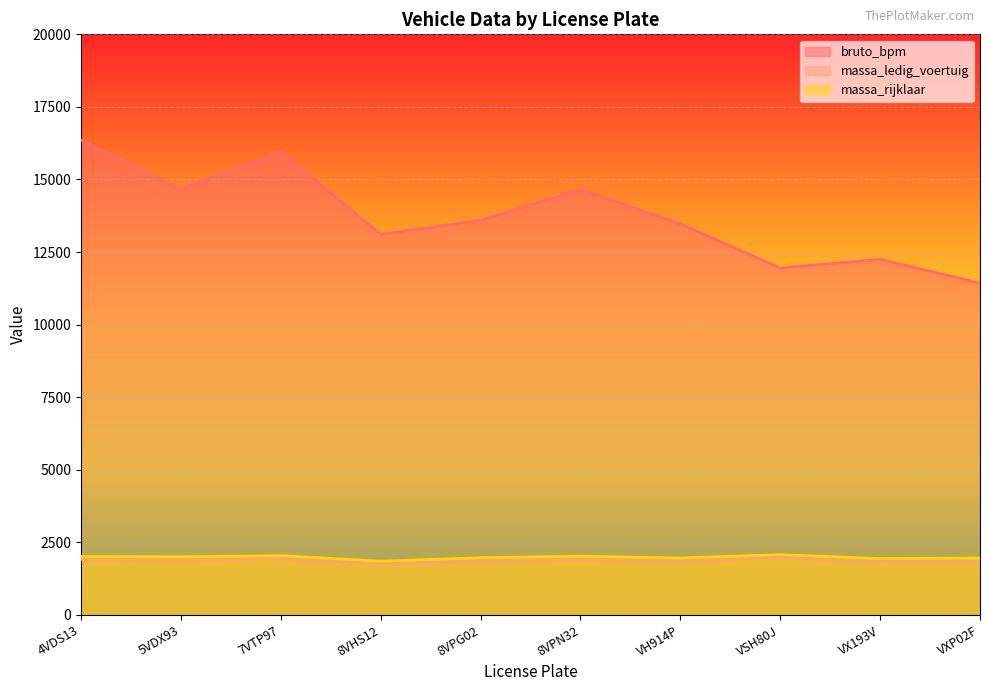

What is the greatest value displayed?

16359